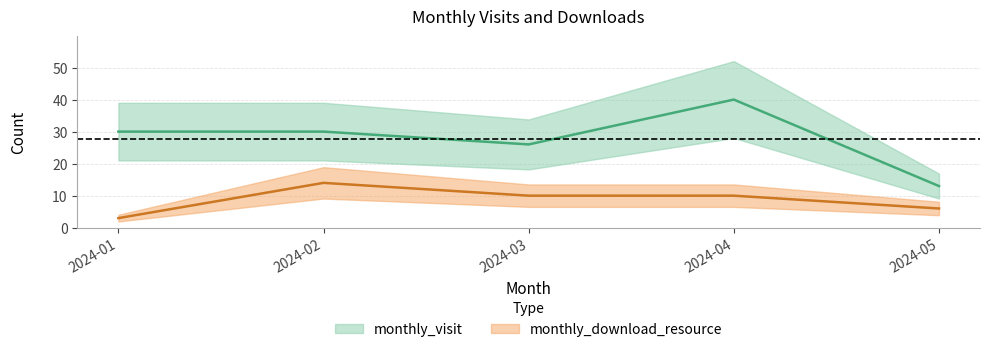

Reading left to right, transcribe all the data shown in this chart.

monthly_visit: 2024-01=30	2024-02=30	2024-03=26	2024-04=40	2024-05=13
monthly_download_resource: 2024-01=3	2024-02=14	2024-03=10	2024-04=10	2024-05=6